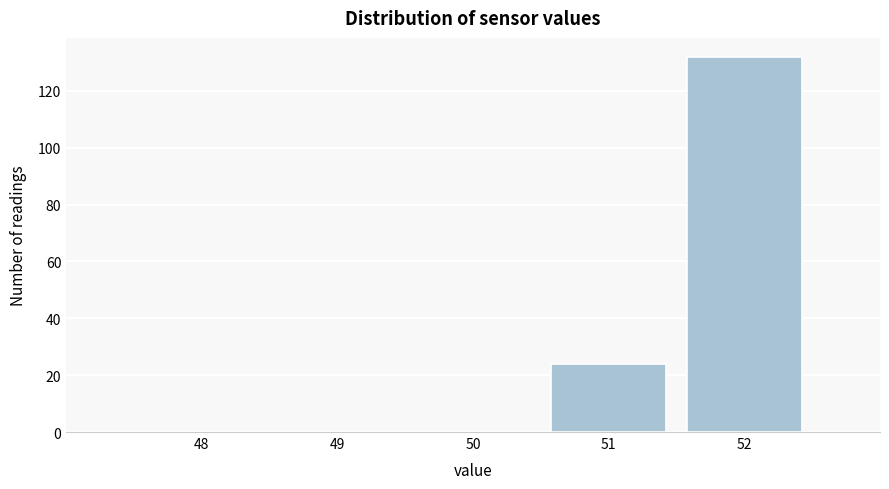

Reading right to left, transcribe all the data shown in this chart.

52=132	51=24	50=0	49=0	48=0